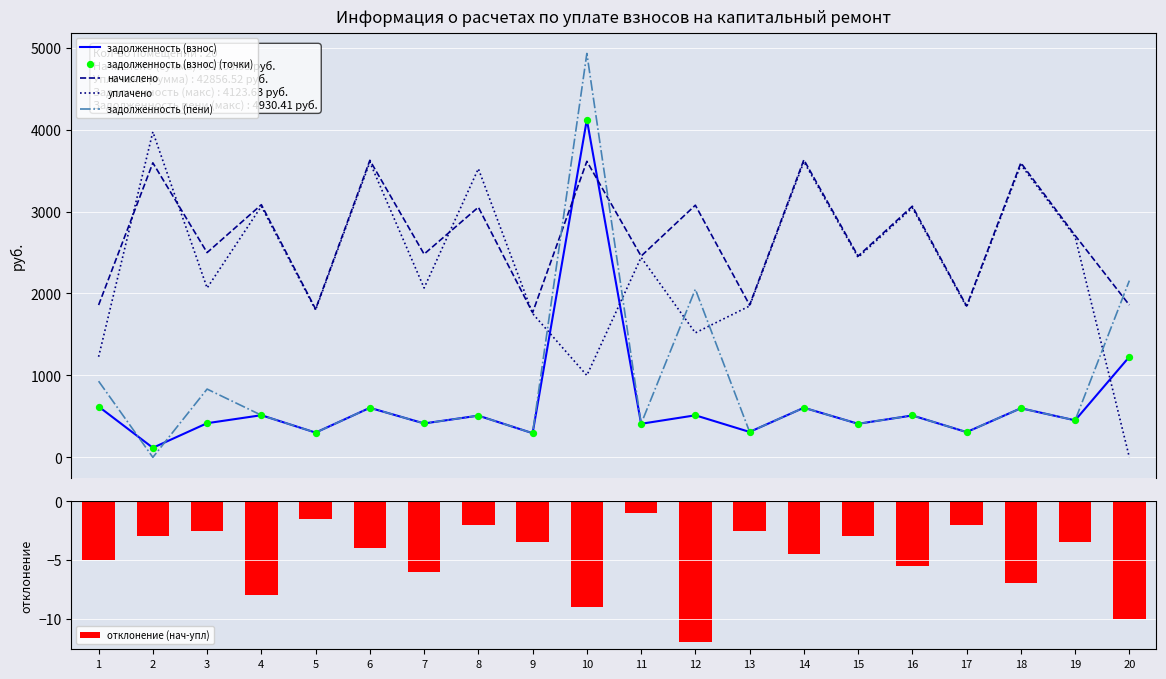

Is the value of задолженность (взнос) (точки) at 11 greater than the value of уплачено at 2?

No